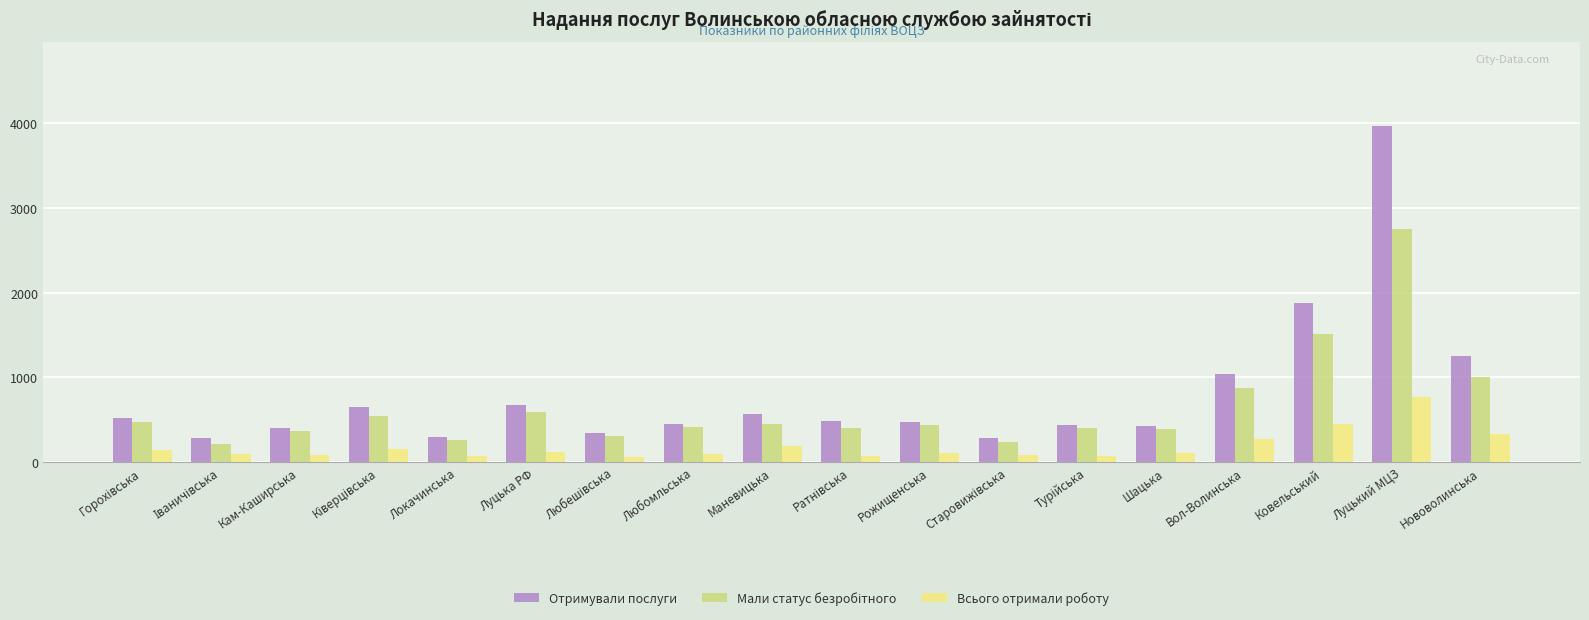

What is the average value of the Отримували послуги series?

800